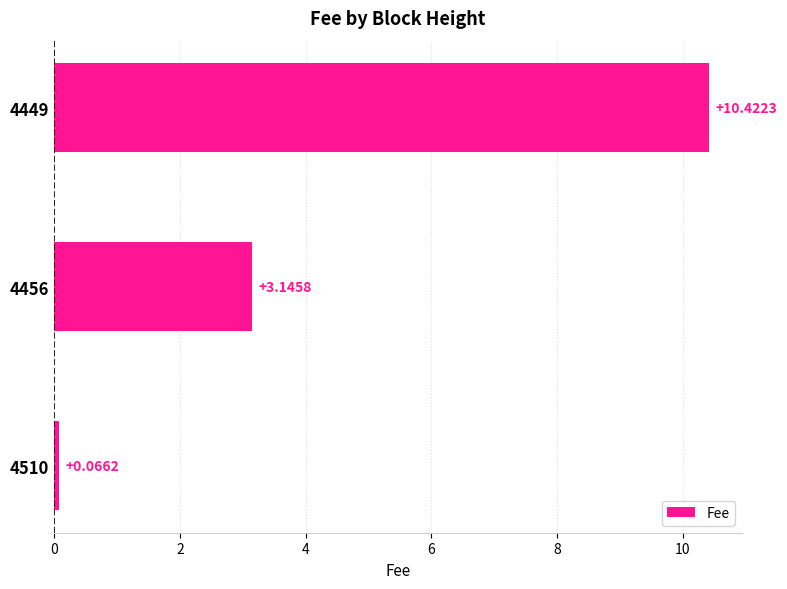

How many distinct data groups are displayed?

1